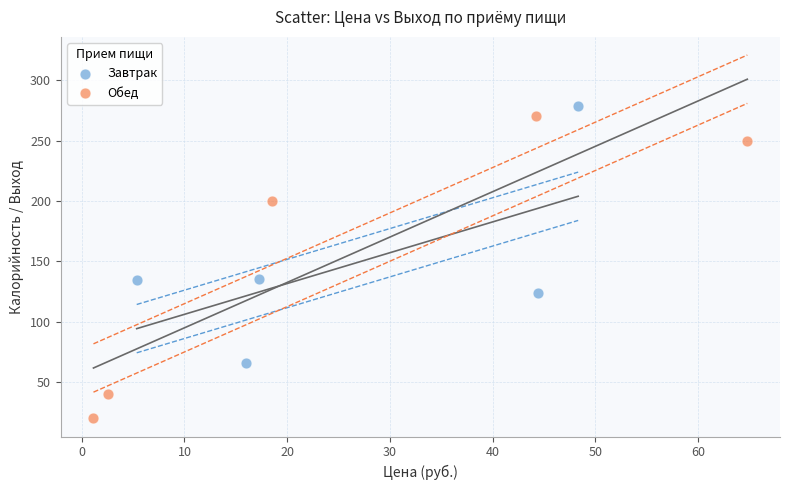

What are all the series names shown in the legend?

Завтрак, Обед